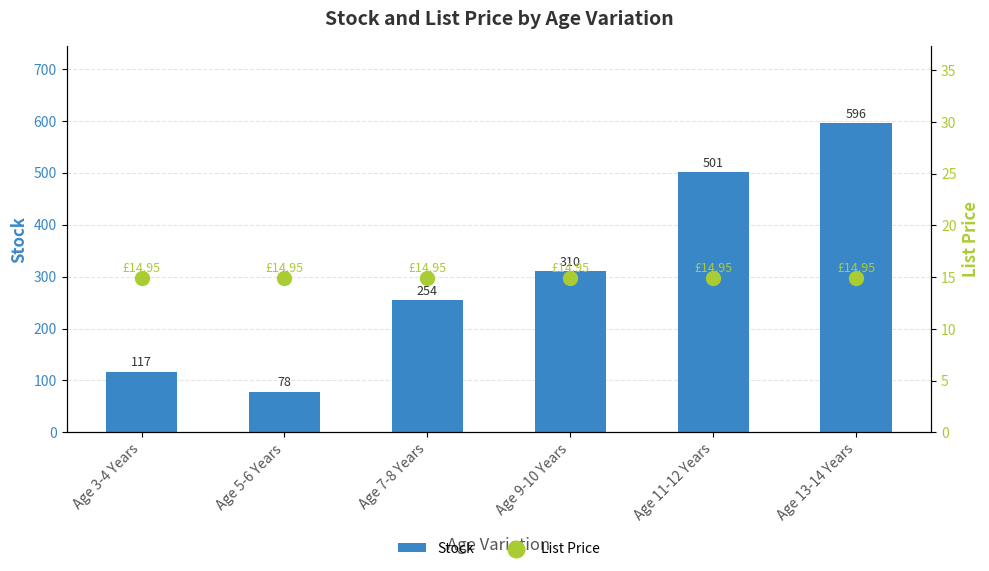

At which category is the sum across all series the highest?

Age 13-14 Years